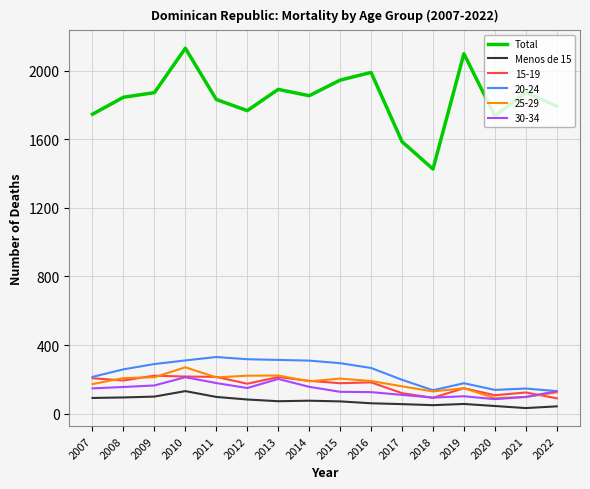

The value of Menos de 15 at 2007 is 91. True or false?

True